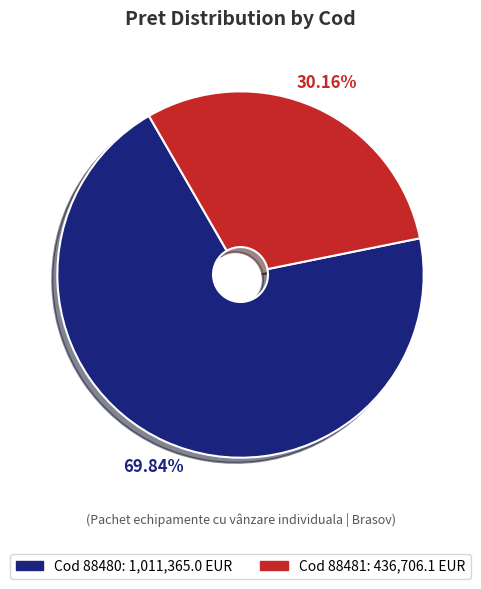

Does any single category account for the majority?

Yes